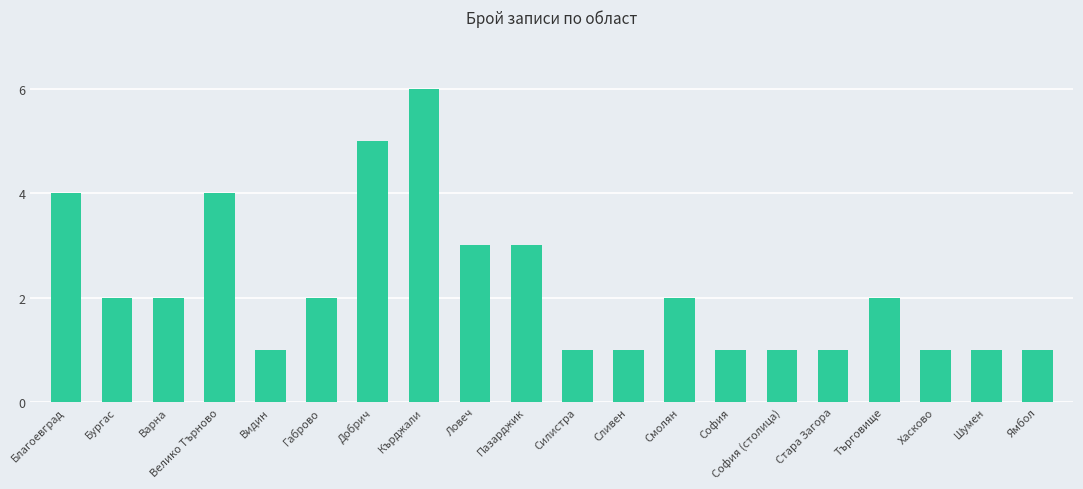

At which category does the chart reach its peak across all series?

Кърджали